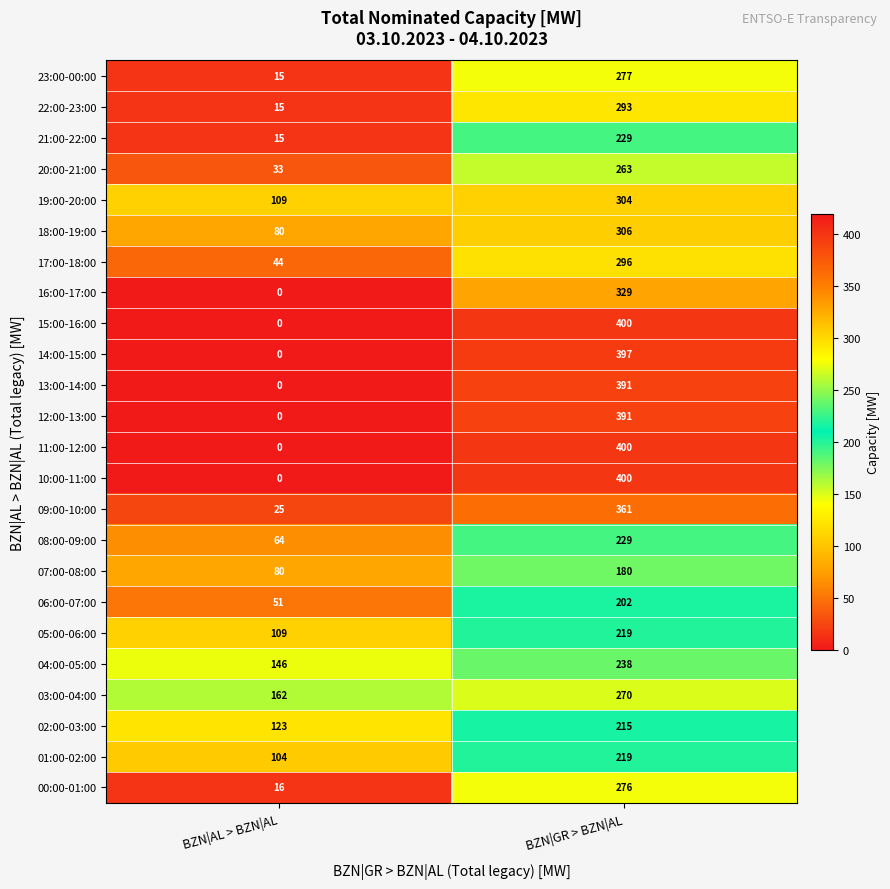

What is the difference between the highest and lowest values at BZN|GR > BZN|AL?

220